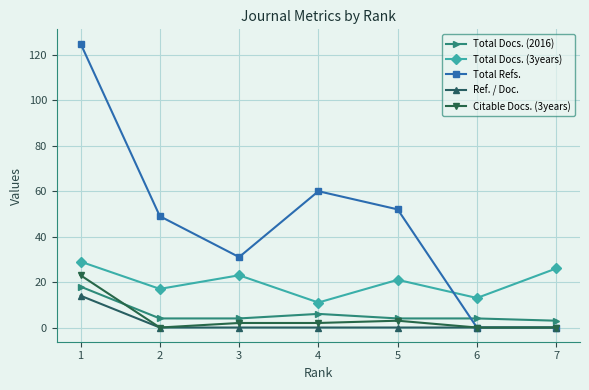

Where is the first local minimum for Total Refs.?

3